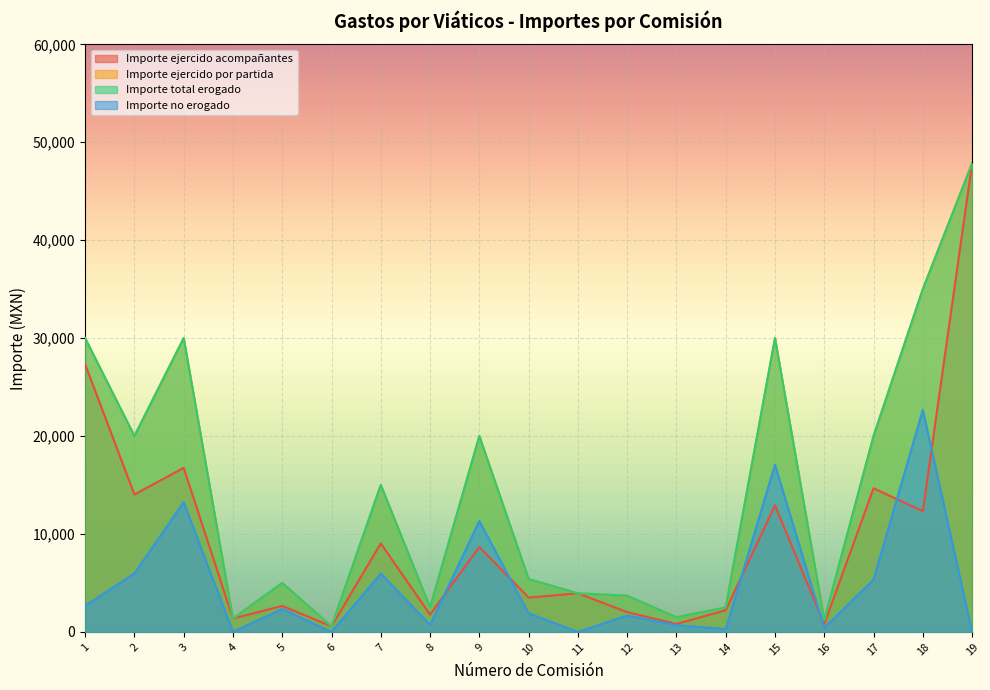

Rank the series by their maximum value, from highest to lowest.

Importe ejercido acompañantes, Importe ejercido por partida, Importe total erogado, Importe no erogado